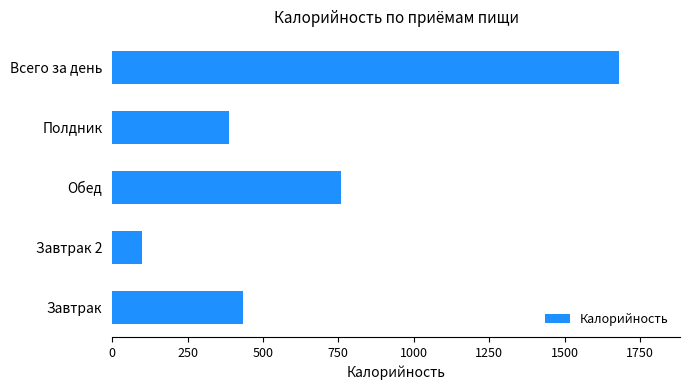

Read the value at Обед, to the nearest 50.

750